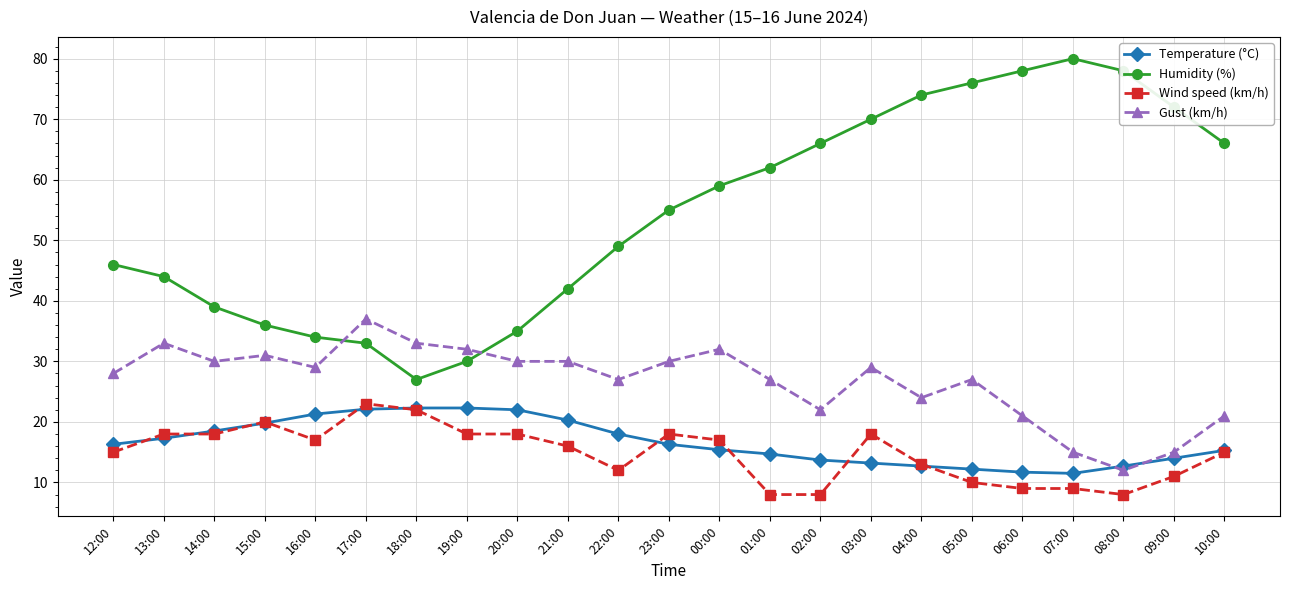

What is the difference between the highest and lowest values at 04:00?

61.3